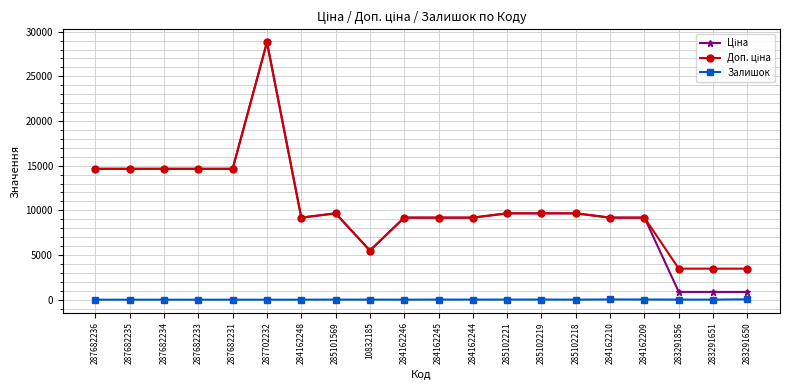

What is the spread (max minus min) of values at 284162248?

9185.1